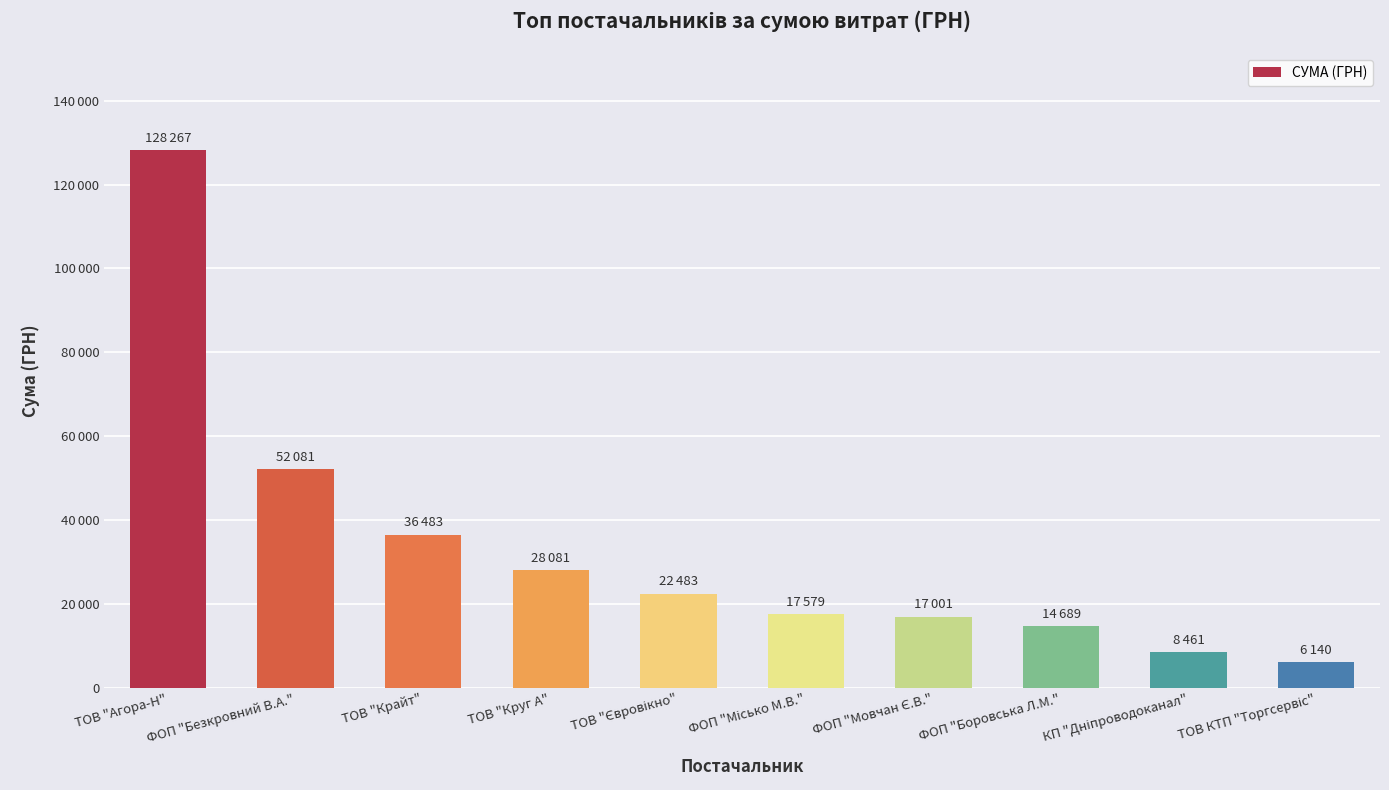

What is the greatest value displayed?

128267.4